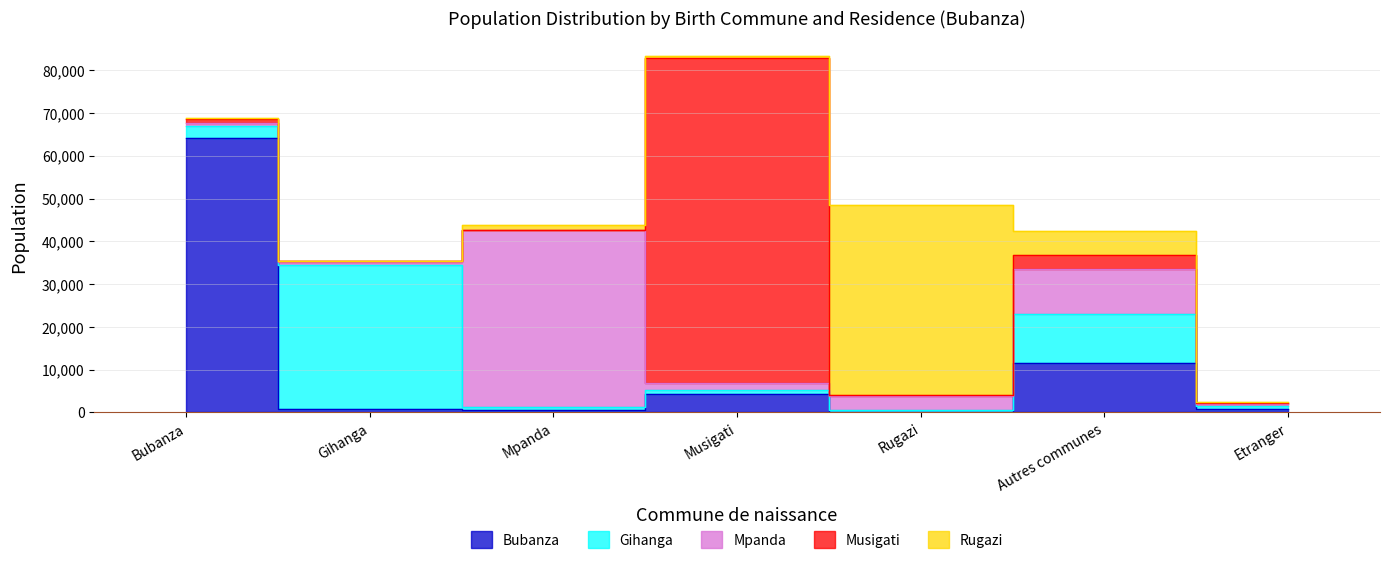

What is the maximum value shown in the chart?

76088